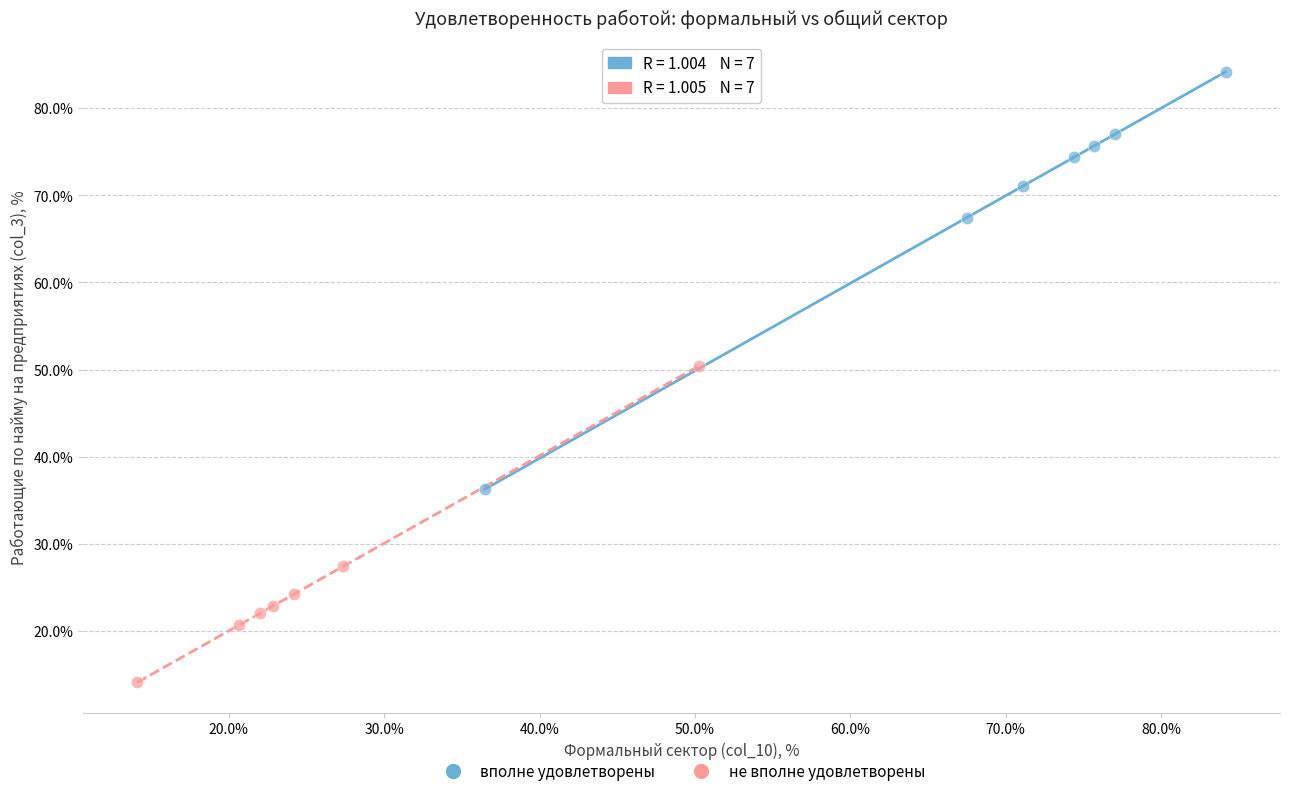

Which series has the largest Y range (max minus min)?

вполне удовлетворены